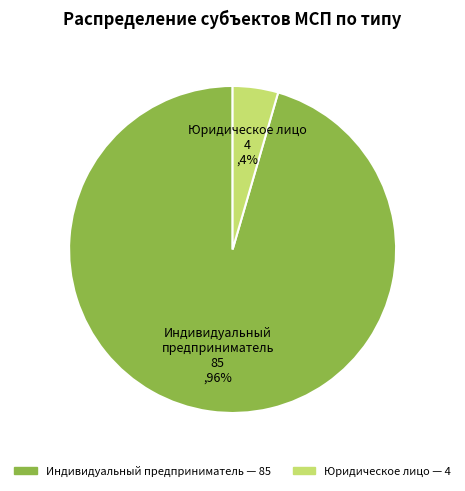

To the nearest percent, what portion does Юридическое лицо represent?

4%